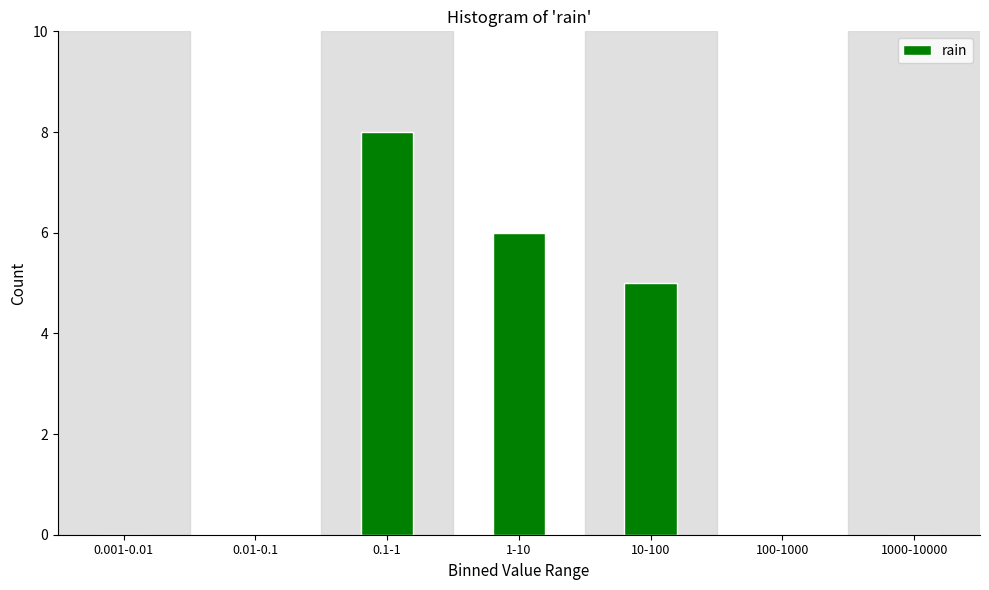

Reading left to right, what are all the values shown in this chart?

0.001-0.01=0	0.01-0.1=0	0.1-1=8	1-10=6	10-100=5	100-1000=0	1000-10000=0